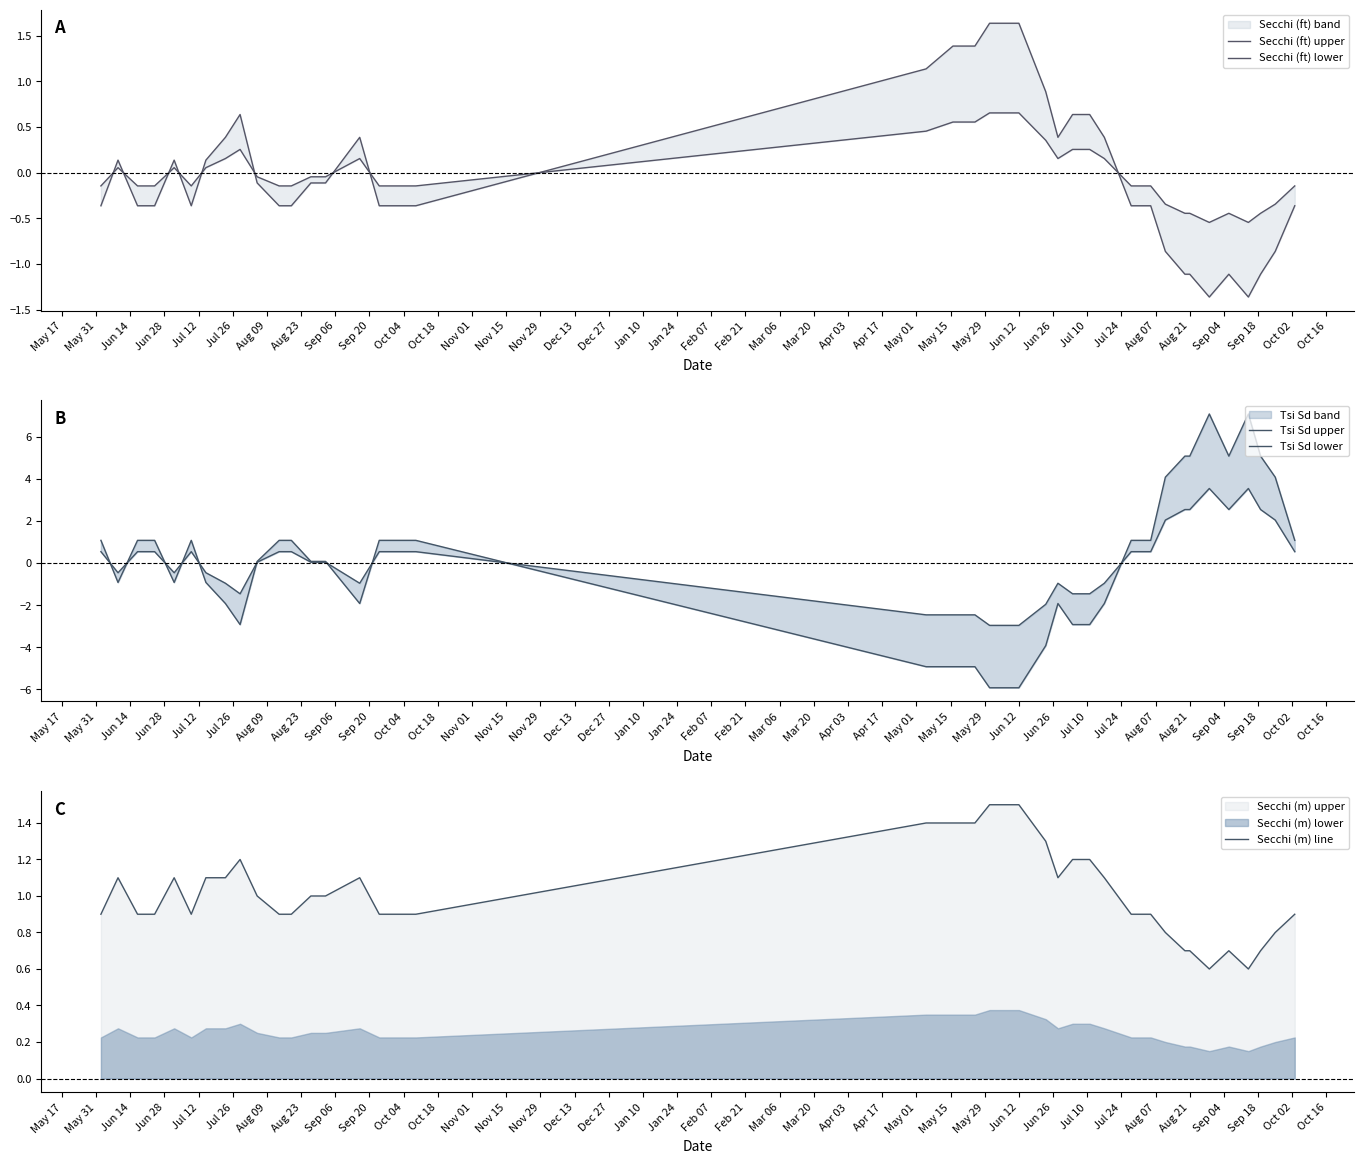

List the series in order of their peak value, lowest first.

Secchi (ft) lower, Secchi (m) line, Secchi (ft) upper, Tsi Sd lower, Tsi Sd upper